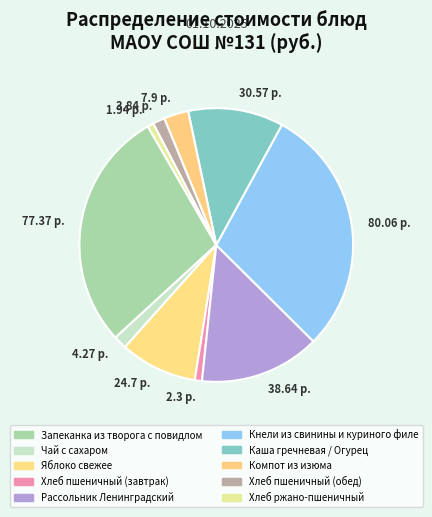

Is the sum of 7.9 р. and 77.37 р. greater than half?

No